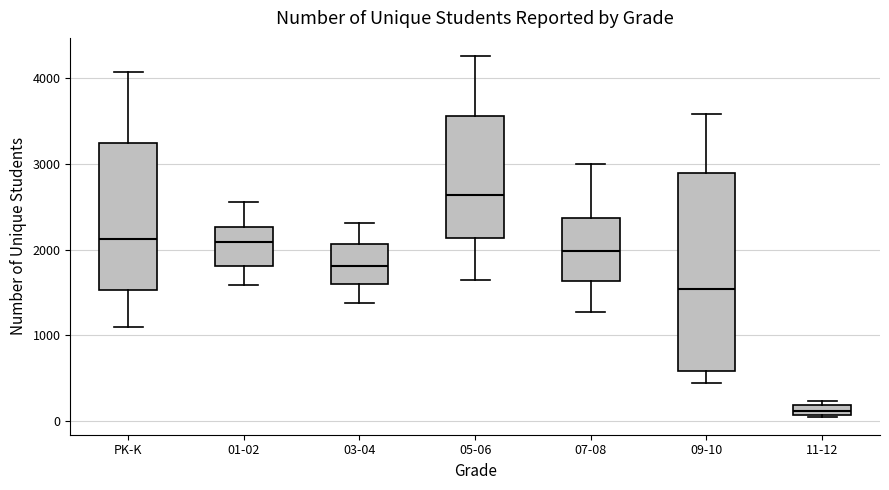

Comparing the boxes themselves (not the whiskers), which one is the tallest?

09-10